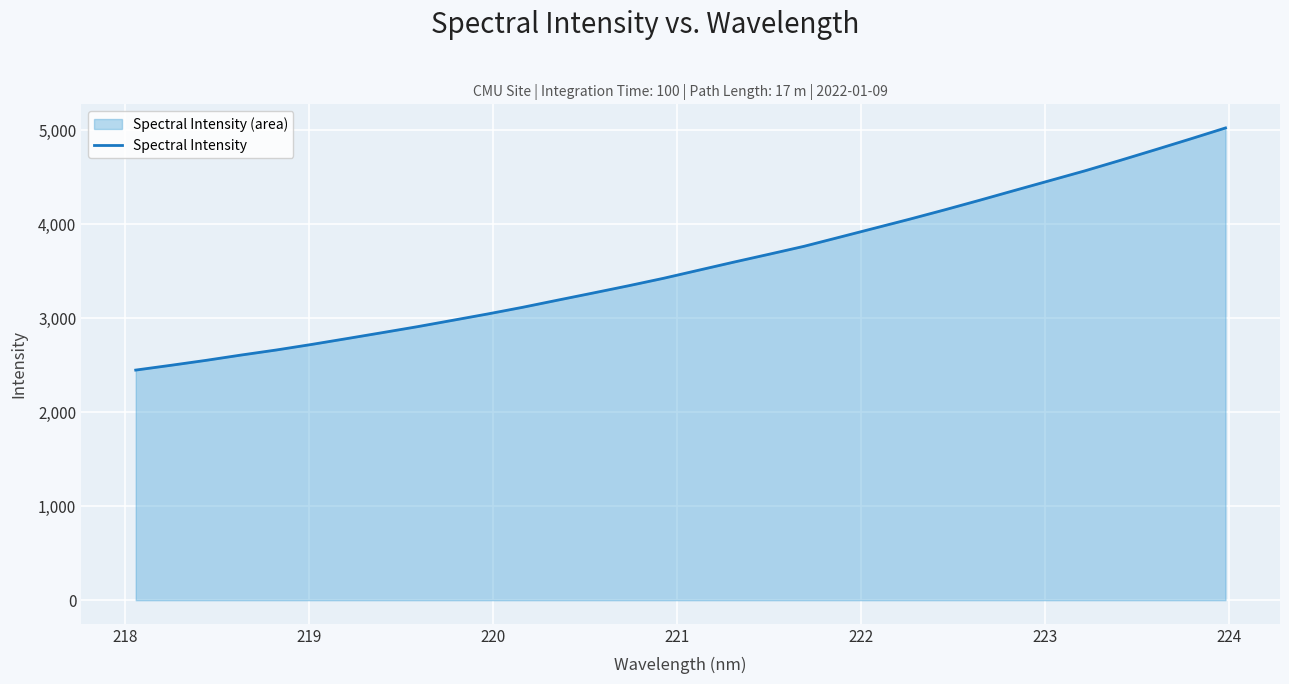

What is the smallest value displayed?

2449.5